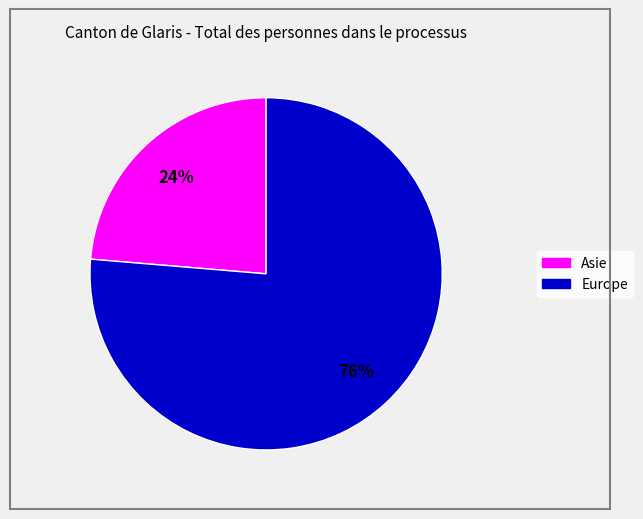

Does any single category account for the majority?

Yes